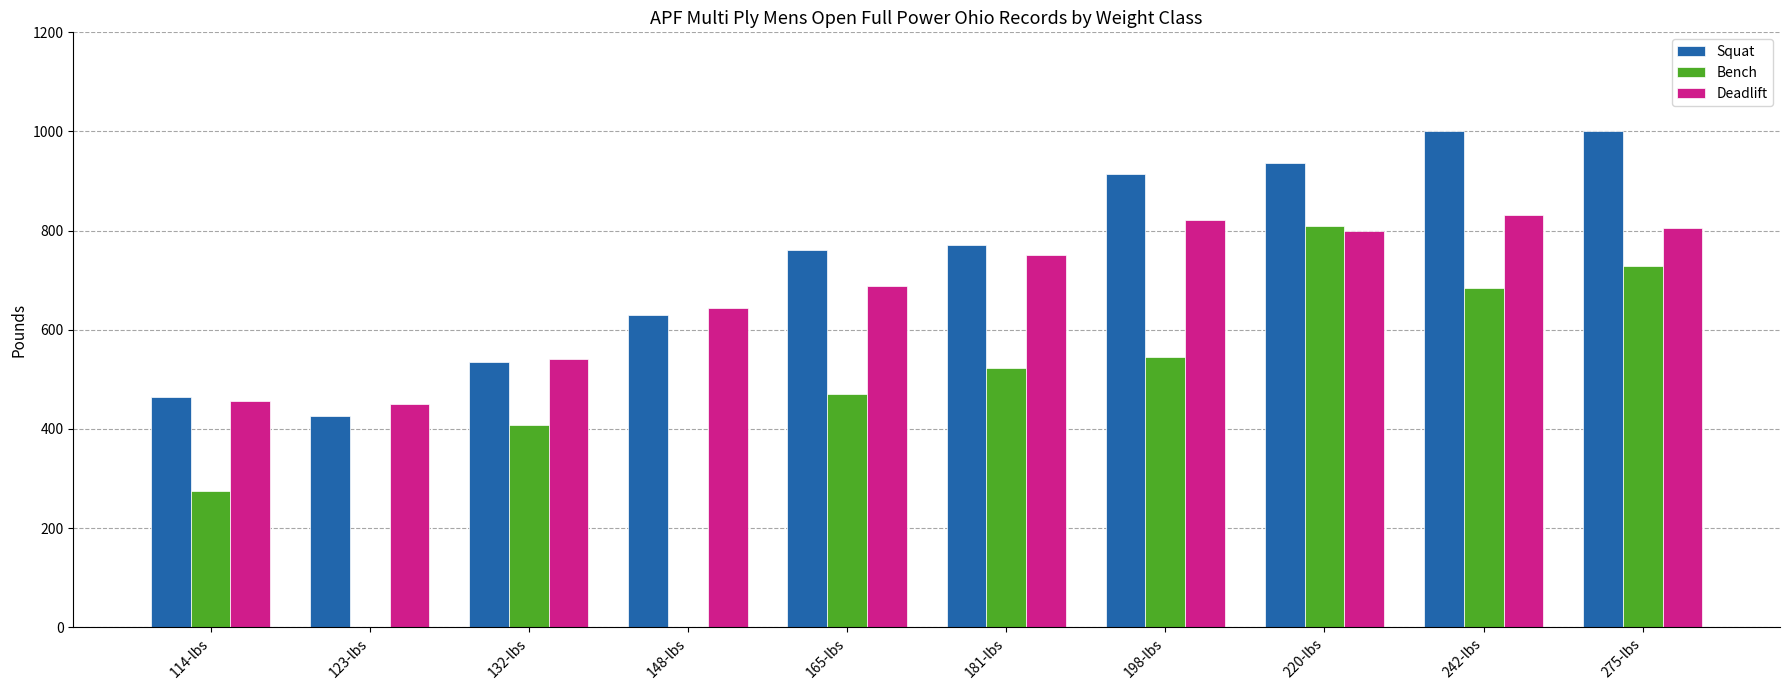

Which series has the largest total across all categories?

Squat